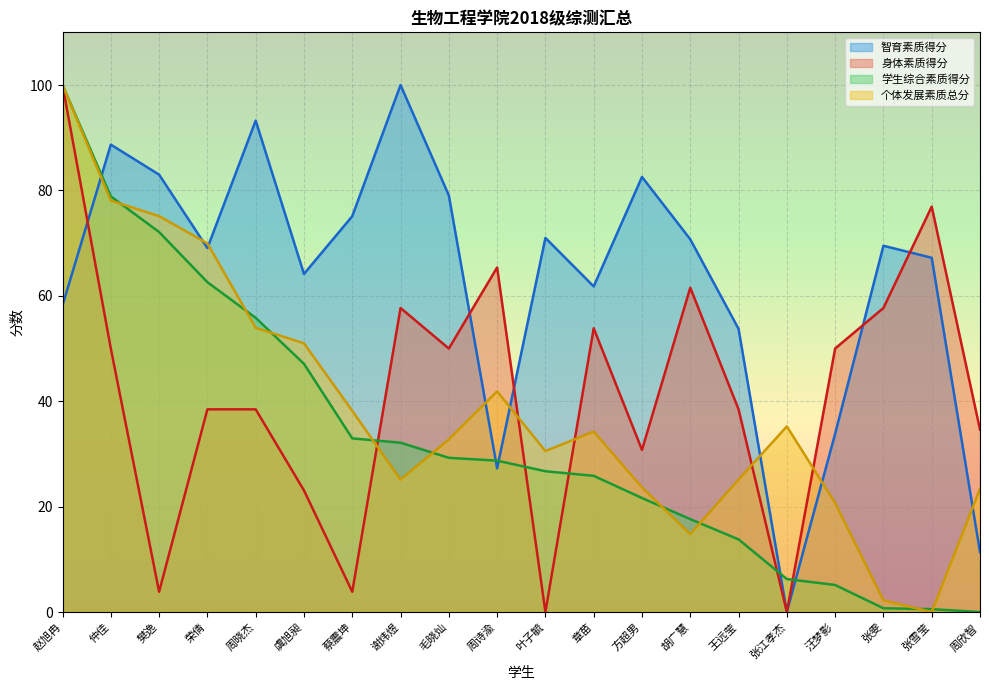

How many intersections are there between 身体素质得分 and 个体发展素质总分?

5